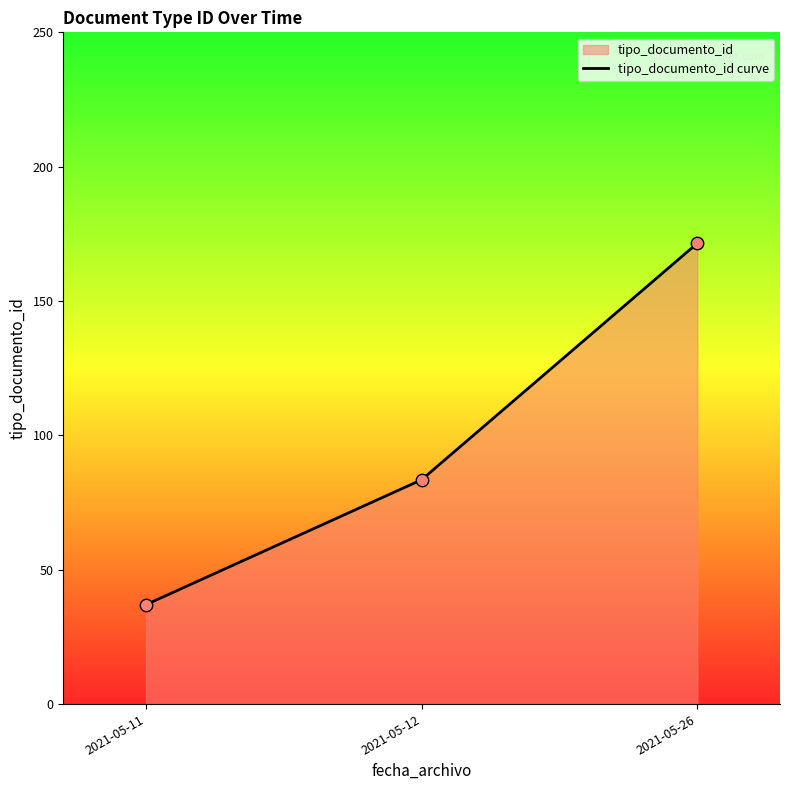

Which has a higher value, 2021-05-11 or 2021-05-26?

2021-05-26